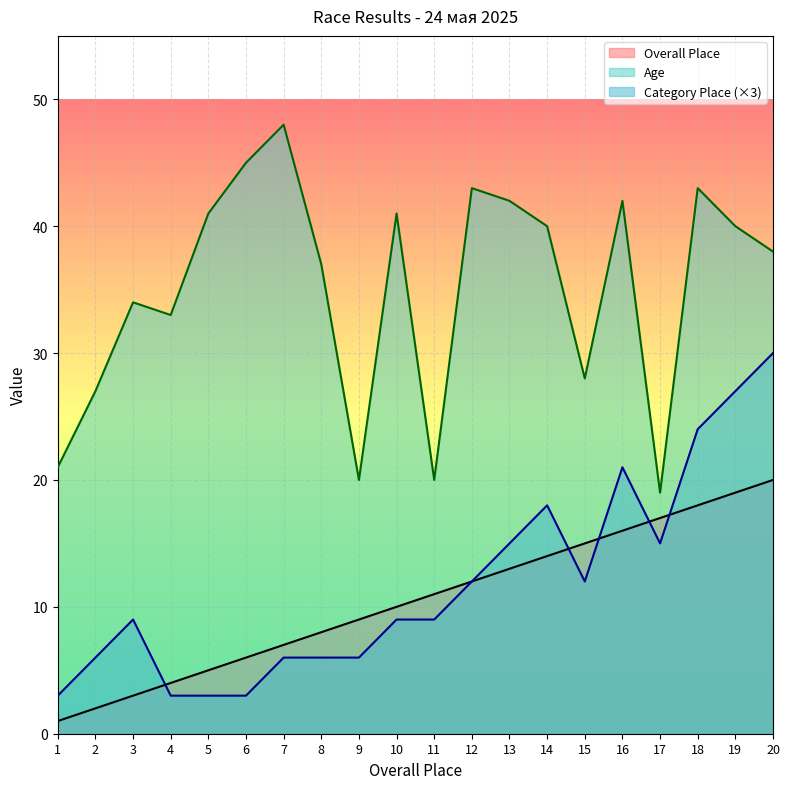

What is the difference between the maximum and minimum values in the Overall Place series?

19